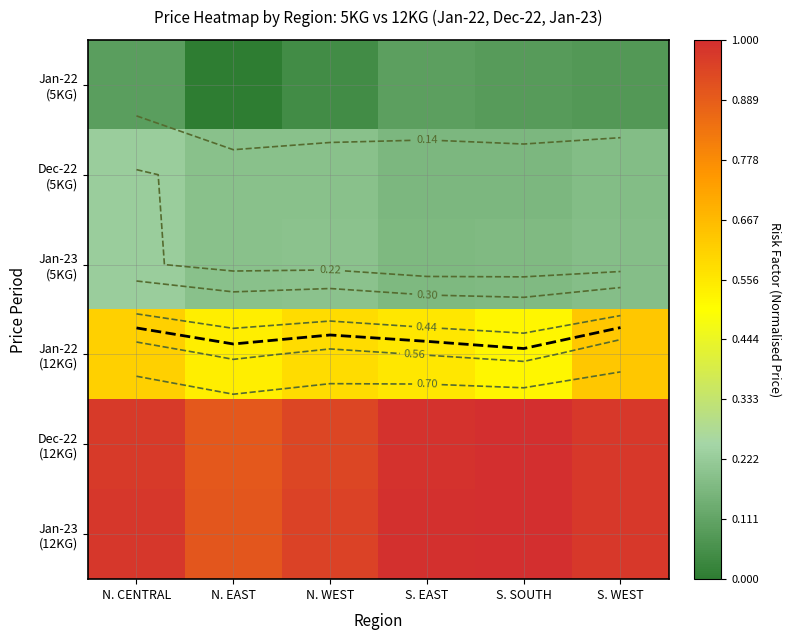

What is the difference between the second highest and second lowest values in the Dec-22 (12KG) series?

0.1